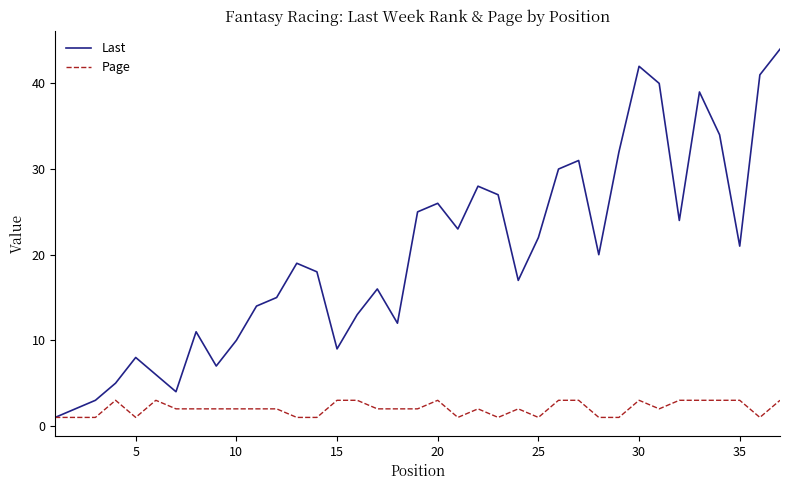

How many interior local peaks does the Last series have?

9